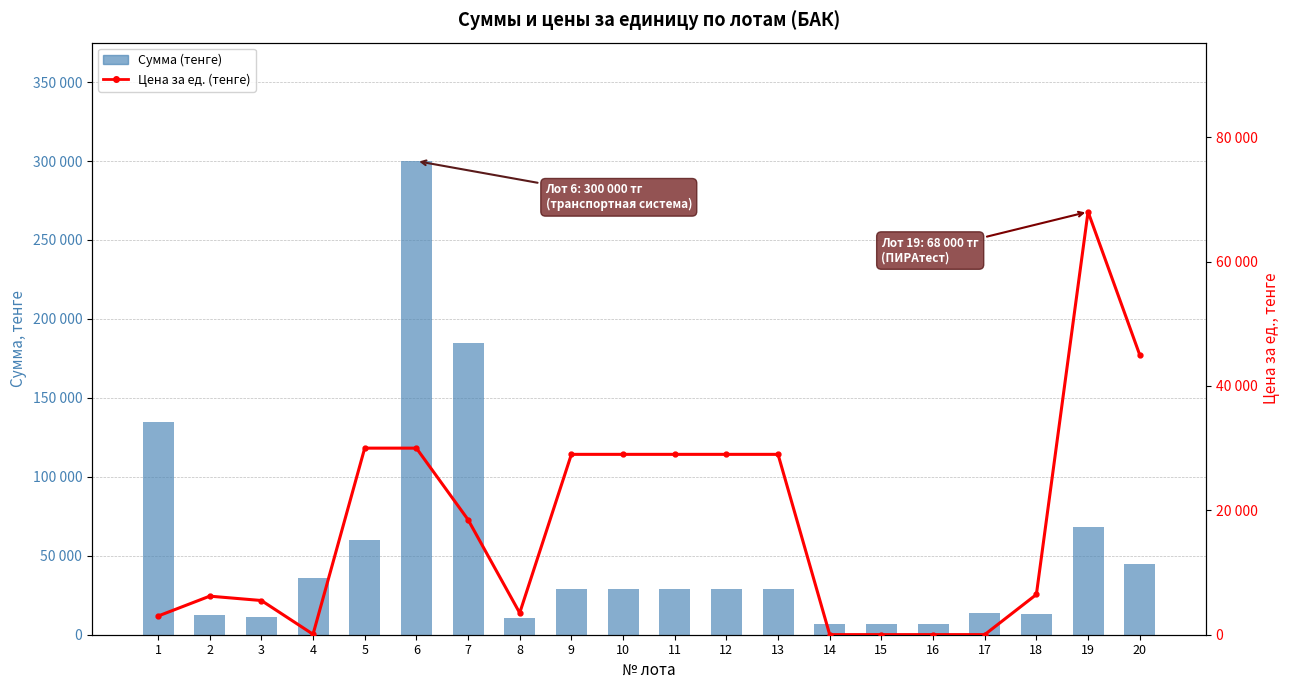

The Цена за ед. (тенге) series shows 18 at 4. True or false?

False